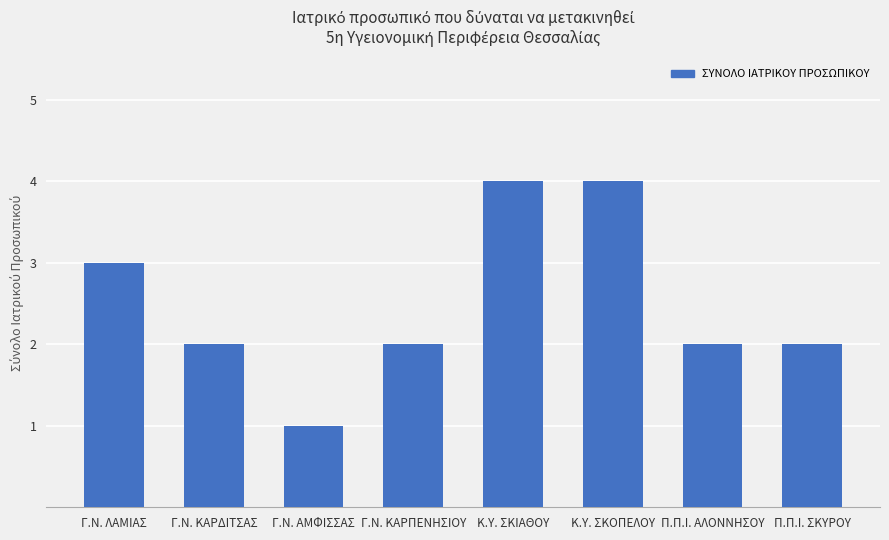

What is the difference between the maximum and minimum values?

3